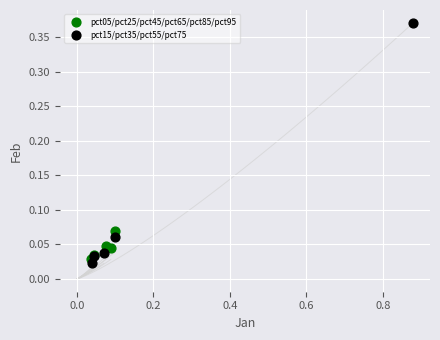

Which series contains the lowest Y value?

pct15/pct35/pct55/pct75